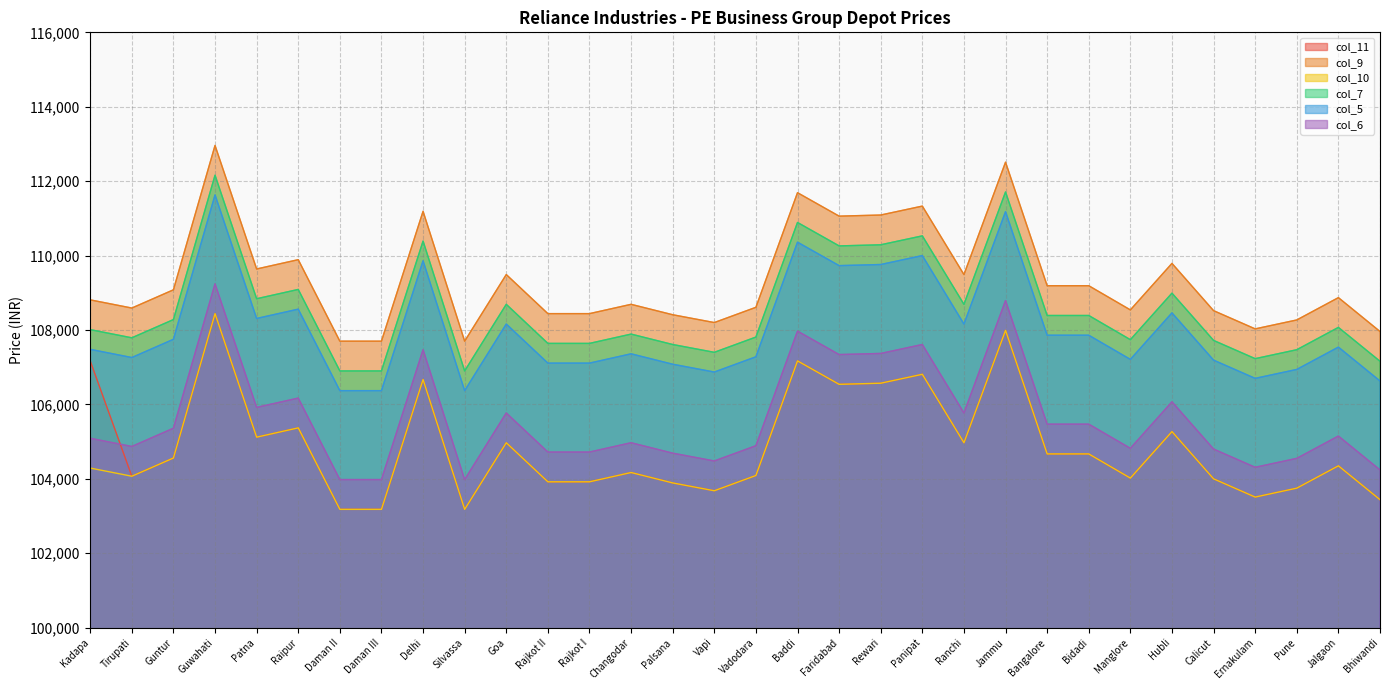

True or false: col_10 has a value of 104670 at Bidadi.

True